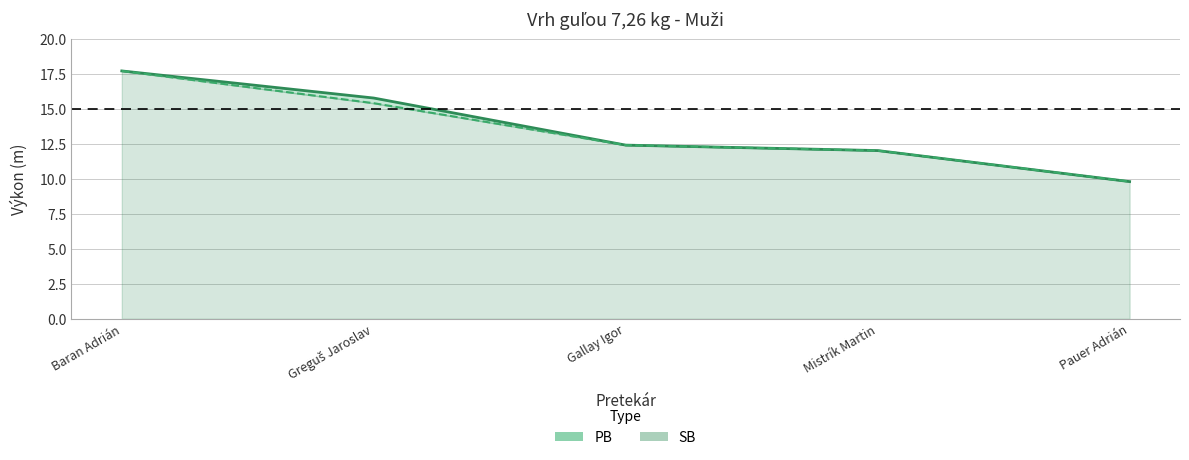

What is the approximate value of PB at Greguš Jaroslav?

15.8